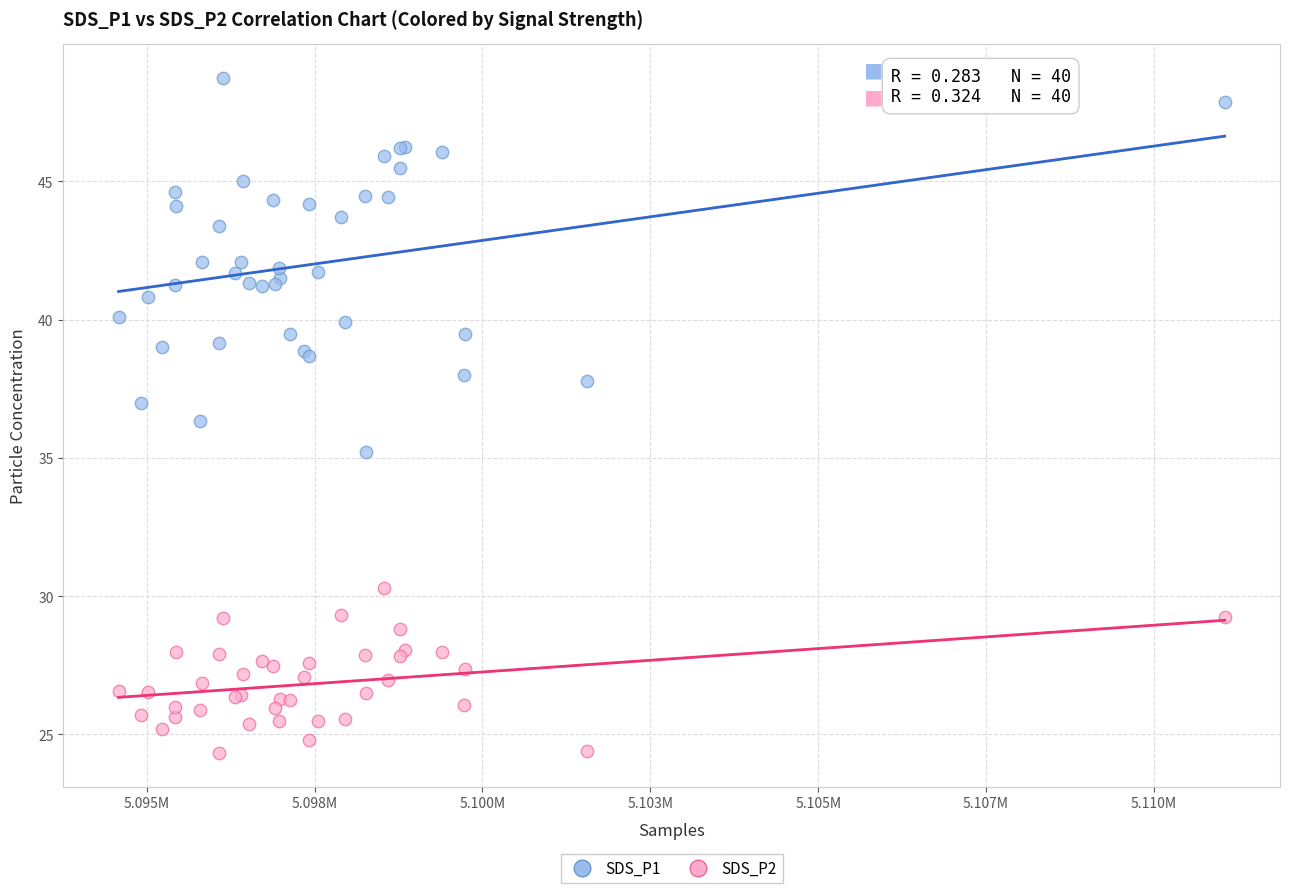

What are all the series names shown in the legend?

SDS_P1, SDS_P2